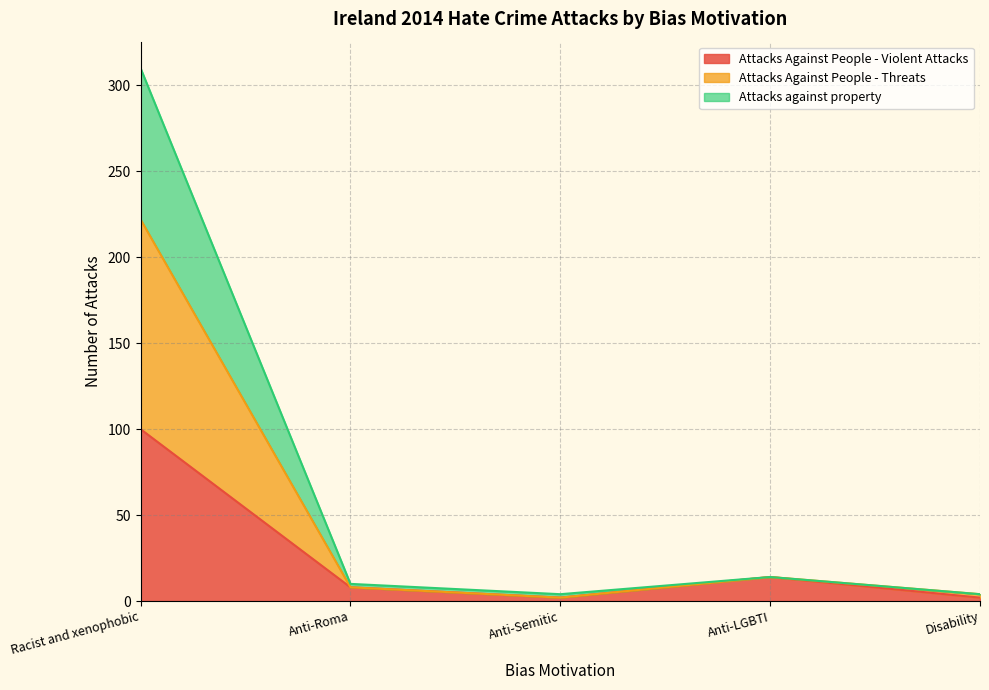

What is the label of the 5th point from the right?

Racist and xenophobic